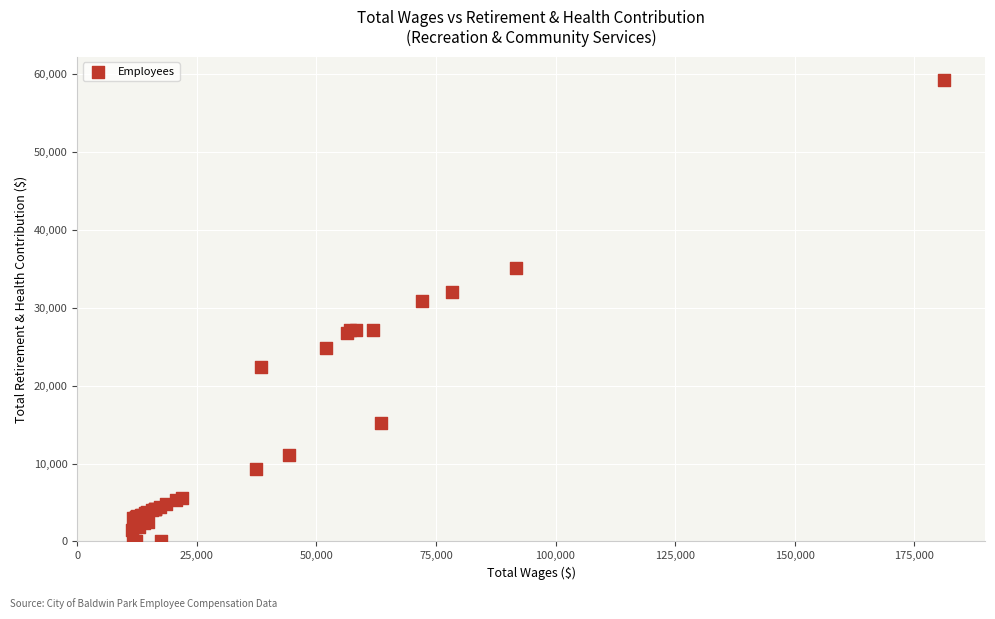

What Y value in the scatter plot is closest to 29644?

30851